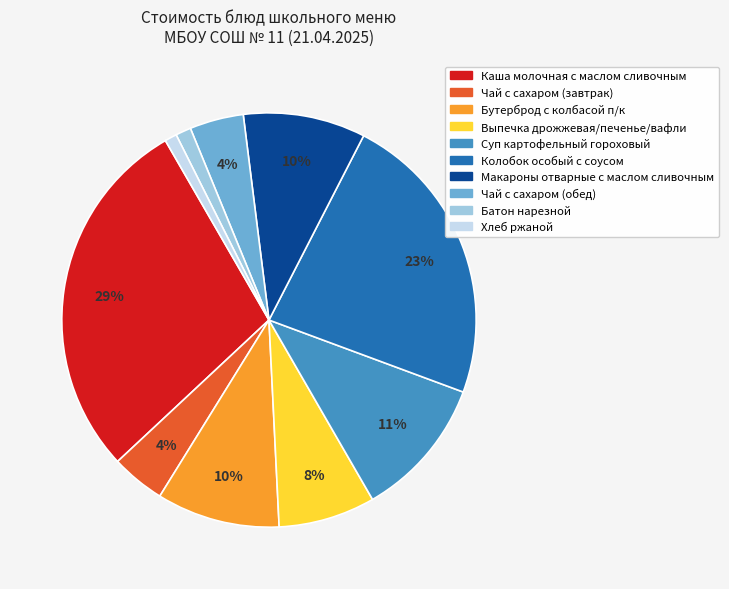

True or false: Хлеб ржаной accounts for 1% of the total.

True